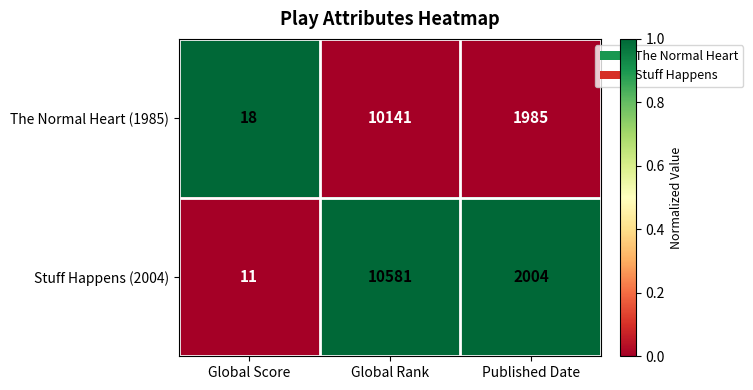

What is the total value across all series at Global Score?

29